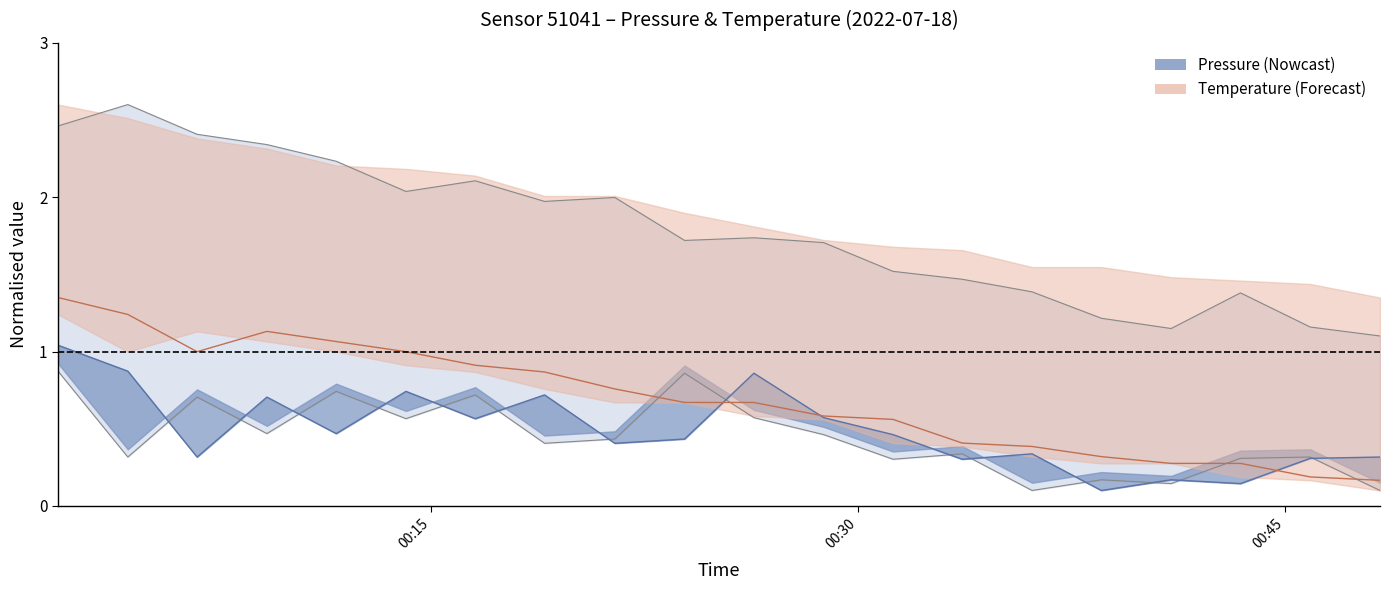

At which label is temperature_upper closest to 0?

2022-07-18T00:48:20